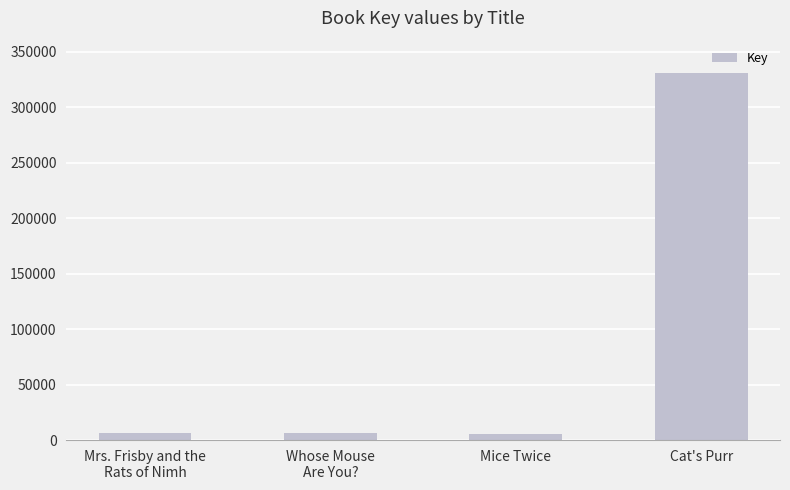

What is the label of the 3rd bar from the left?

Mice Twice